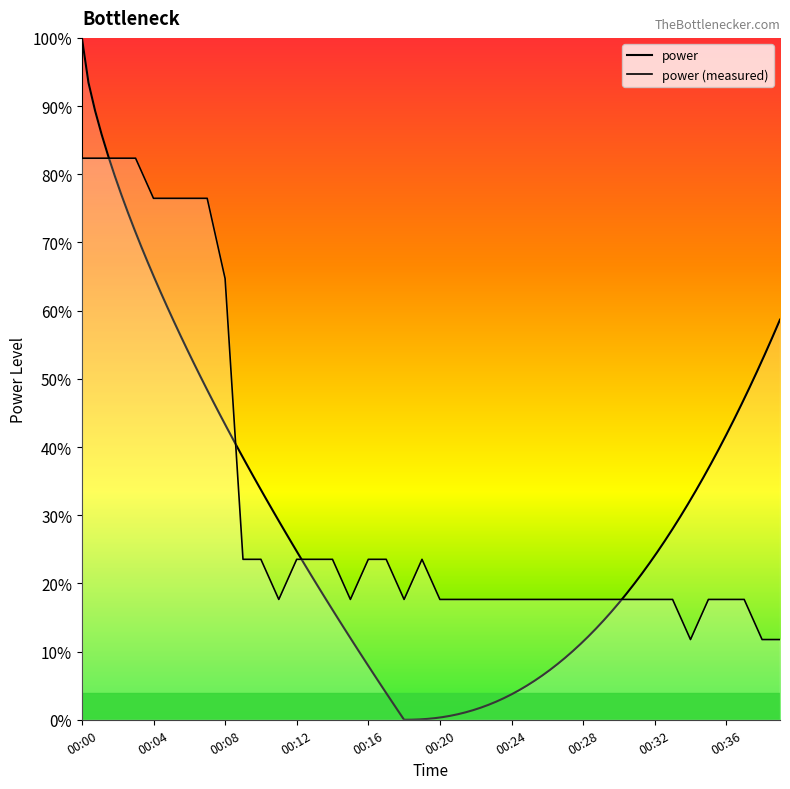

The value at 00:34 is 0.1. True or false?

True